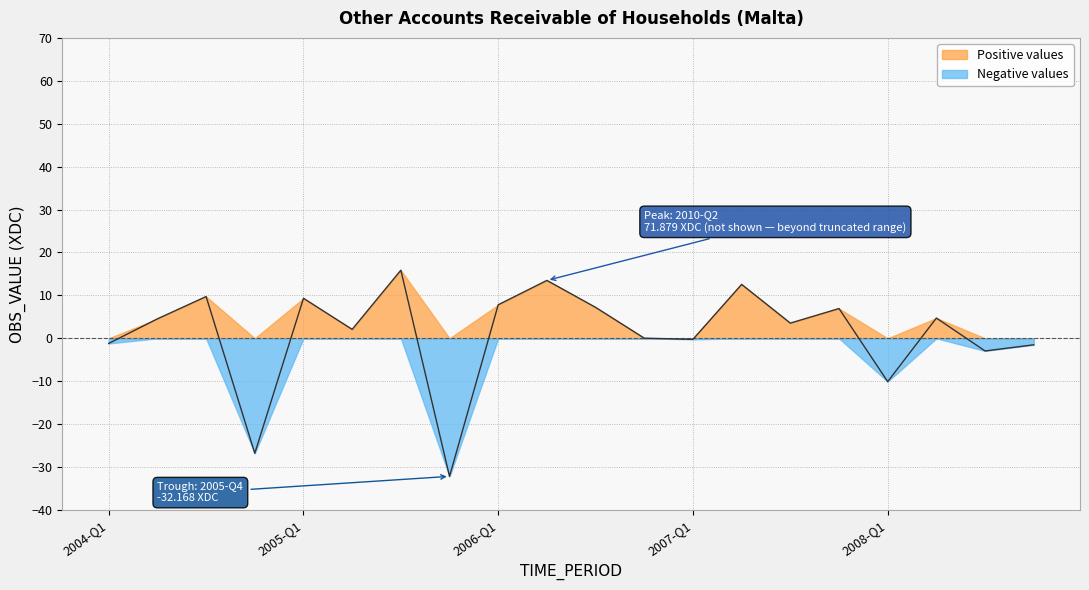

What is the difference between the maximum and minimum values?

48.0